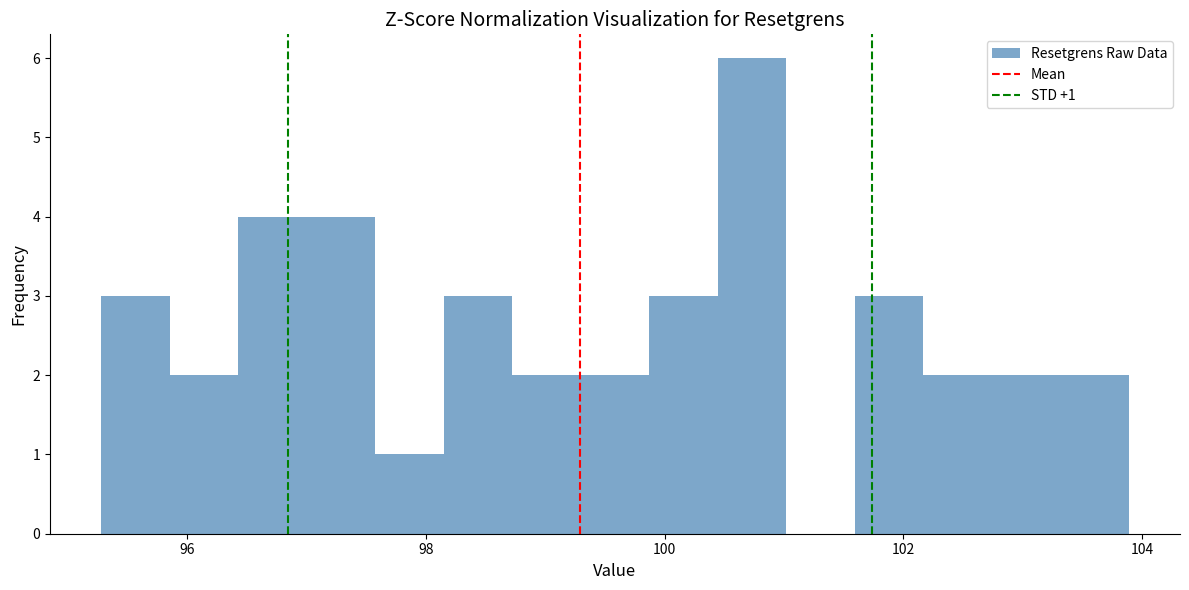

Read against the x-axis, roughly where is the centre of the tallest bar?

100.8